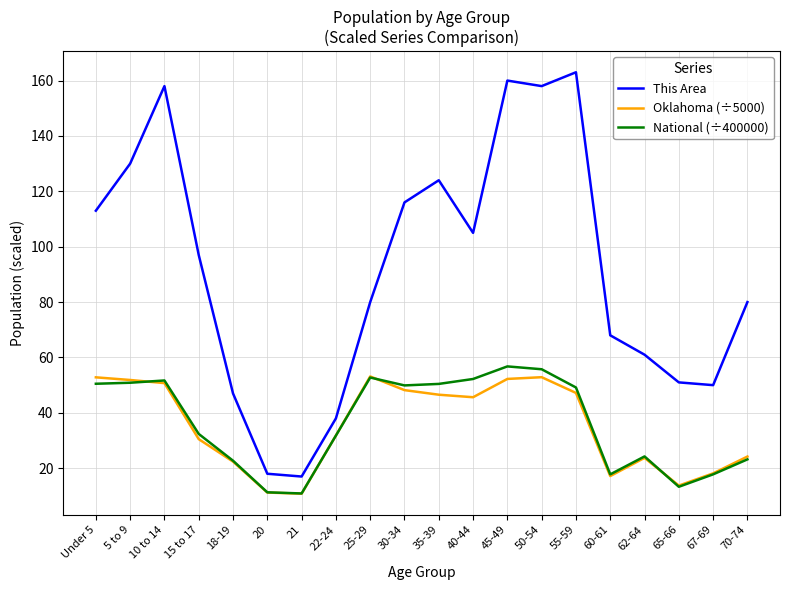

True or false: National (÷400000) has more than 1 points higher than both neighbors.

True